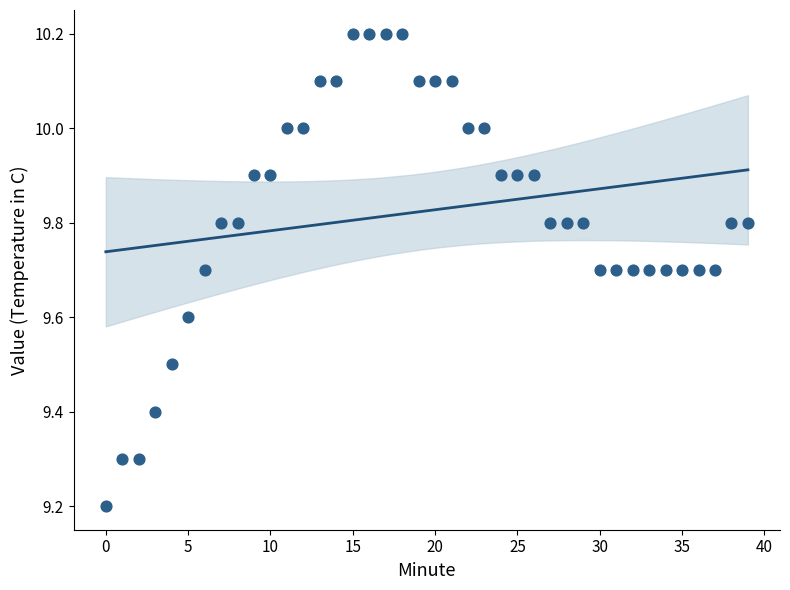

What Y value in the scatter plot is closest to 9?

9.2